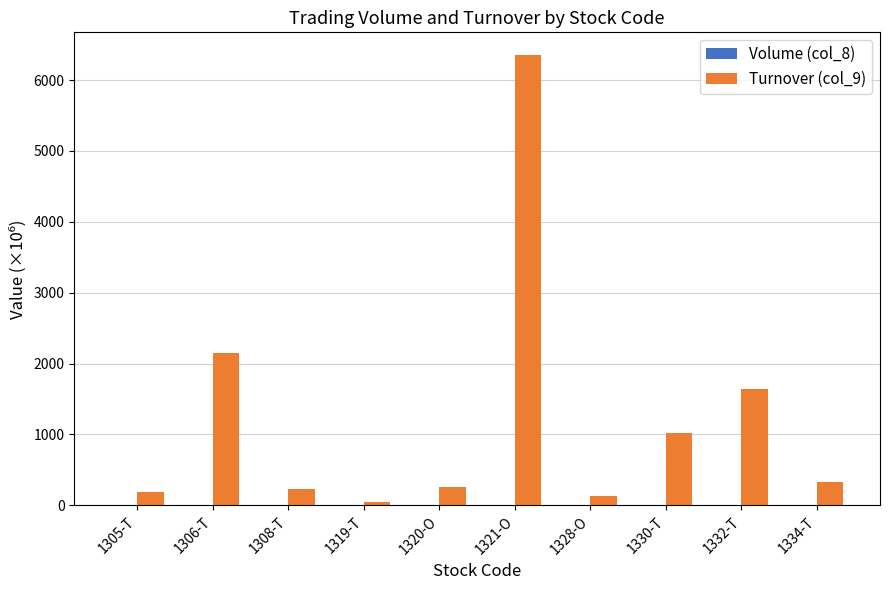

At which label does Turnover (col_9) first exceed 327?

1306-T